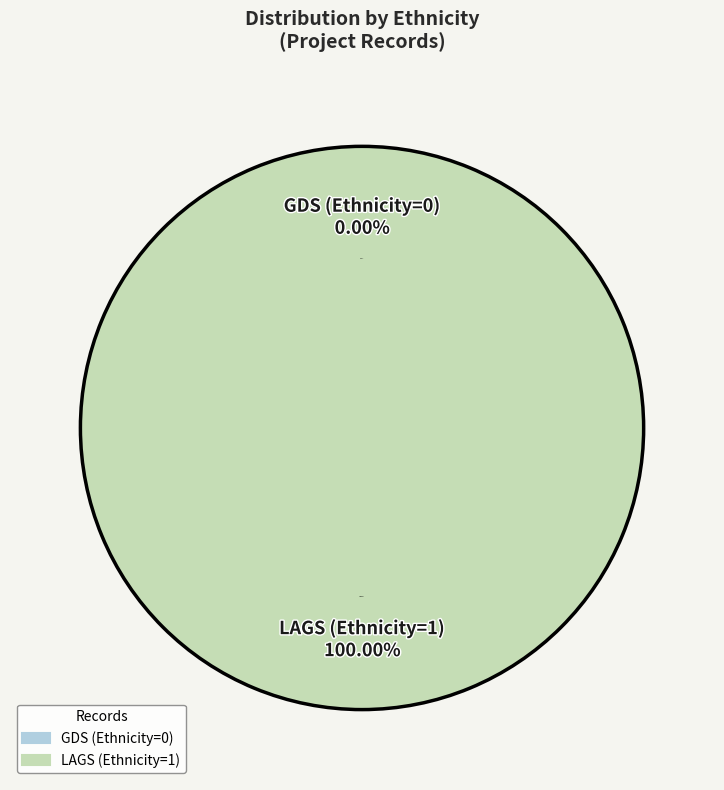

What percentage is the 2 slice, to the nearest percent?

100%